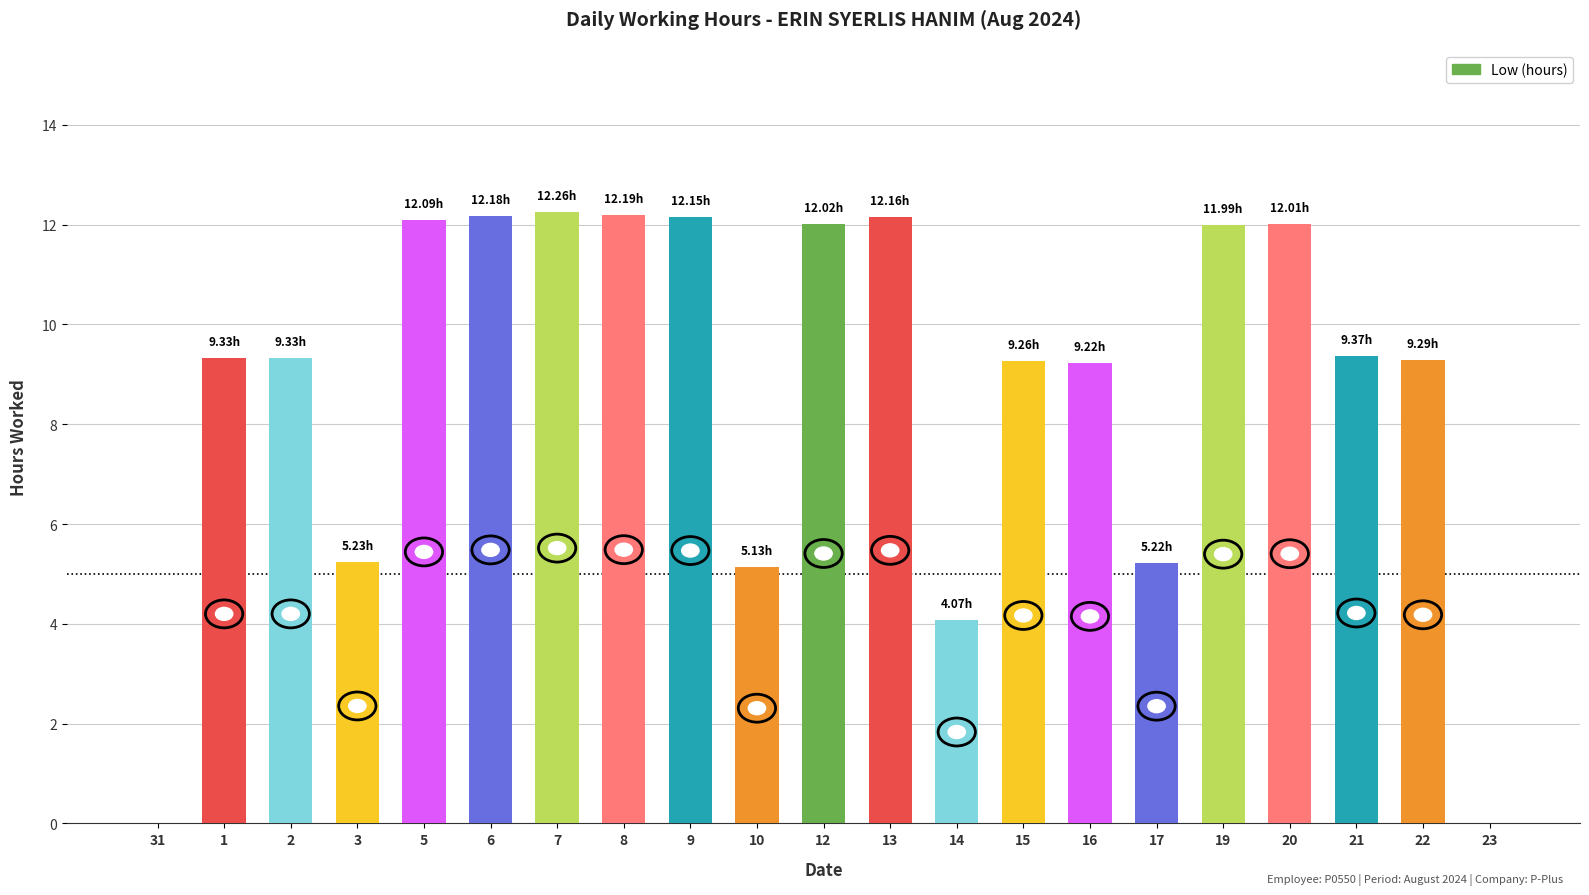

What is the sum of all values?

184.5